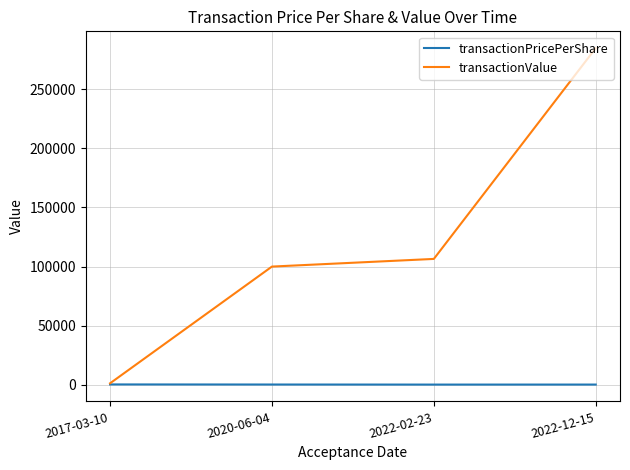

What is the total value across all series at 2022-02-23?

106447.1